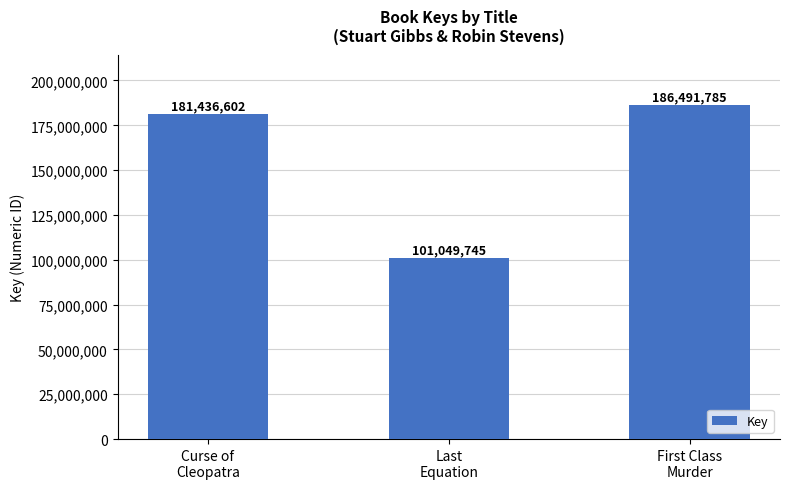

At which category does the chart reach its minimum across all series?

Last
Equation